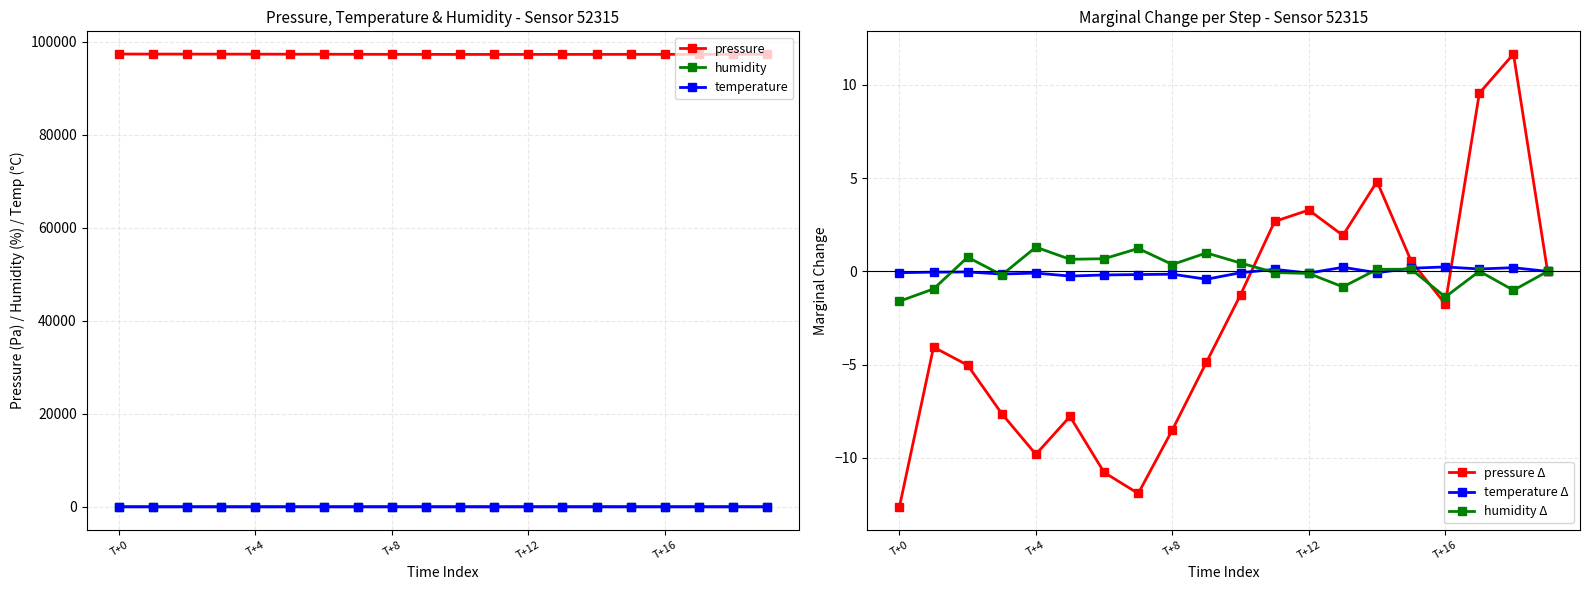

How many data points in pressure Δ are above -1?

8